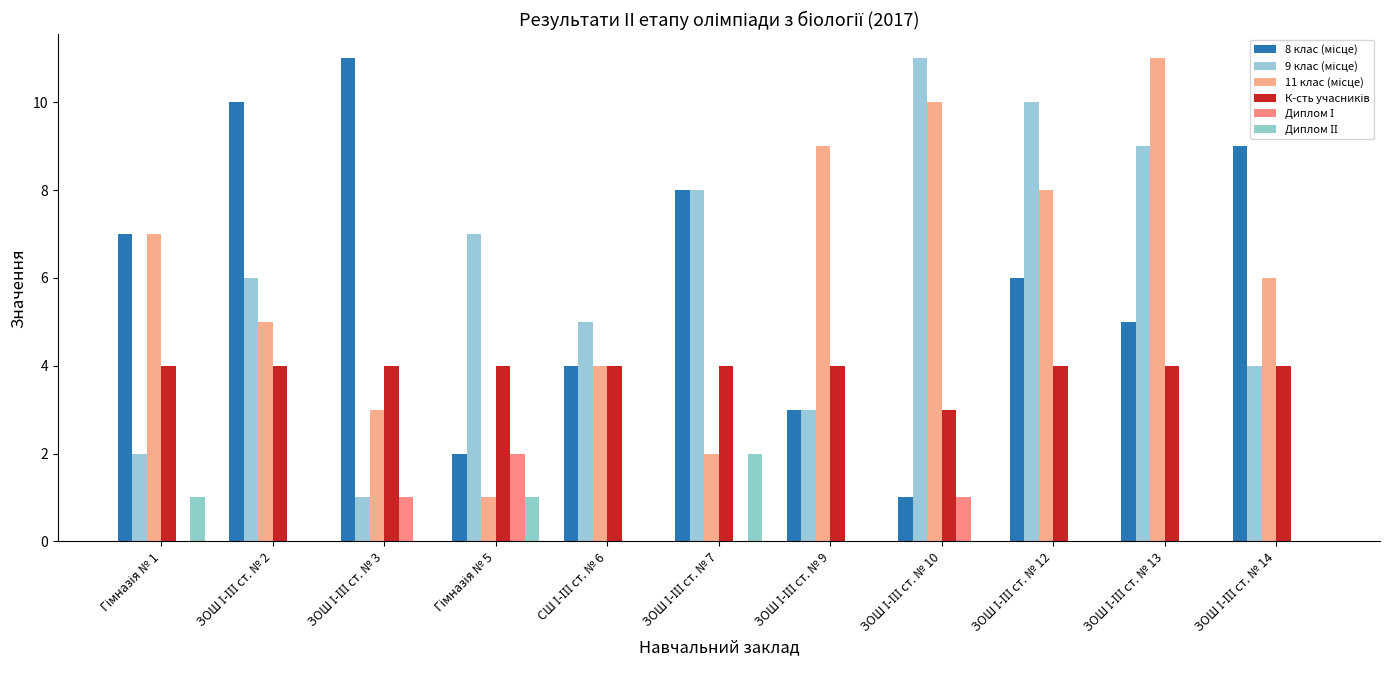

Are the bars grouped side by side (vs. stacked)?

Yes